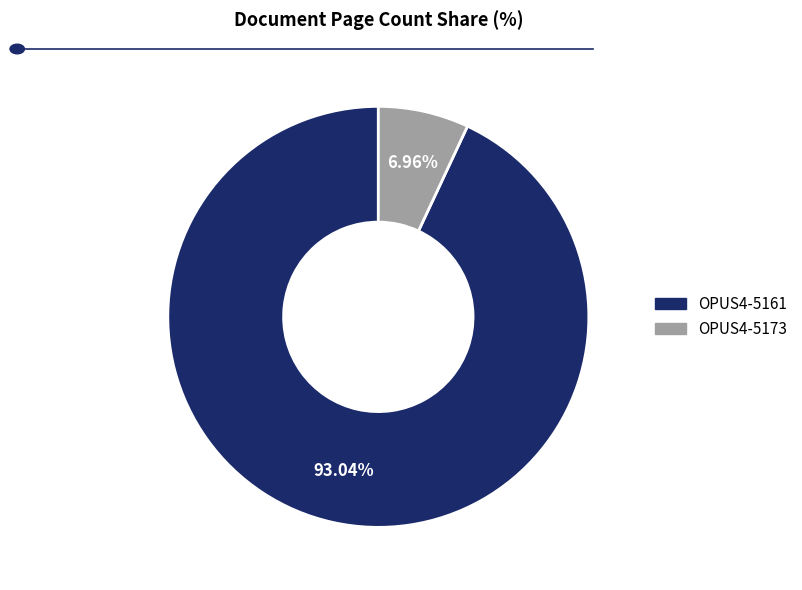

Does OPUS4-5173 represent more than half of the total?

No